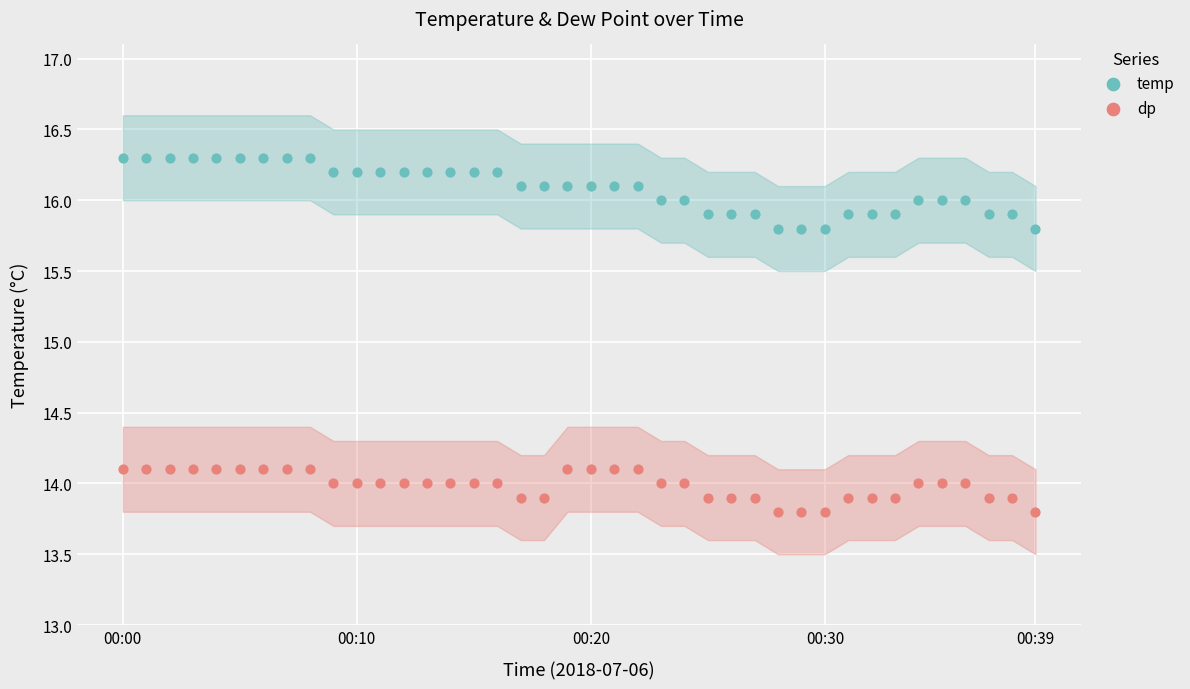

Which series contains the lowest Y value?

dp